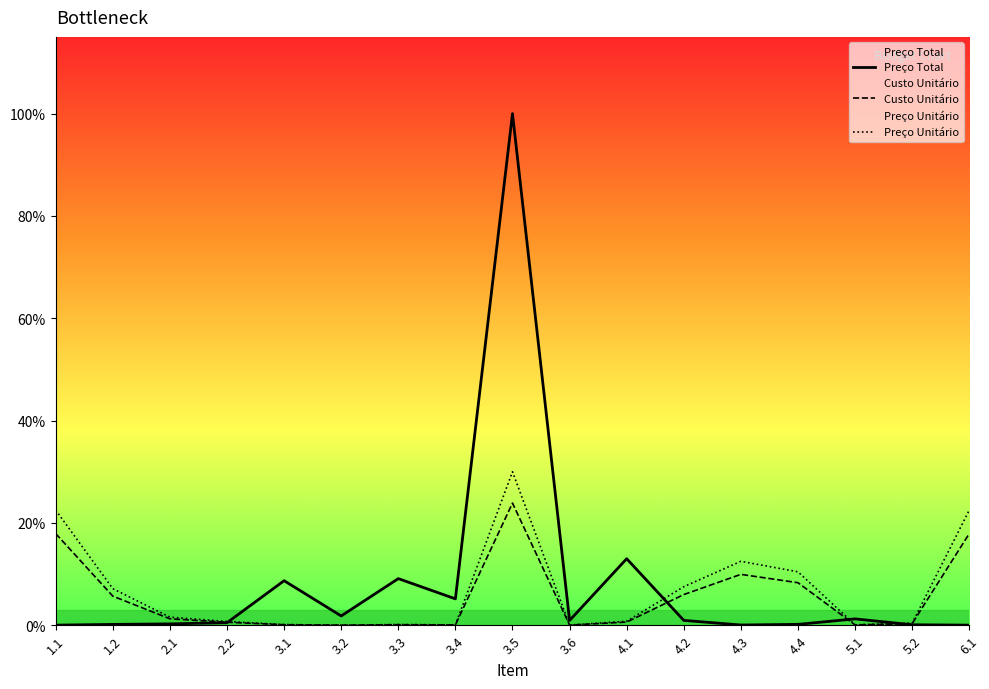

What is the maximum value shown in the chart?

1886201.9